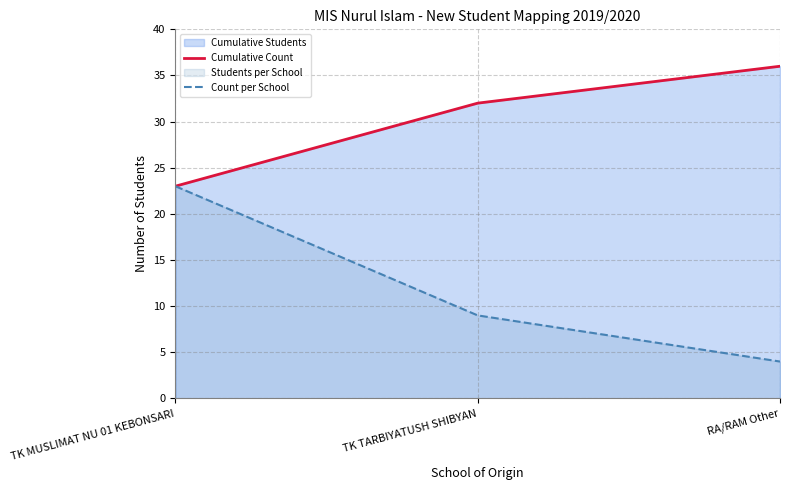

What value does the Count per School series have at TK MUSLIMAT NU 01 KEBONSARI, to the nearest 5?

25